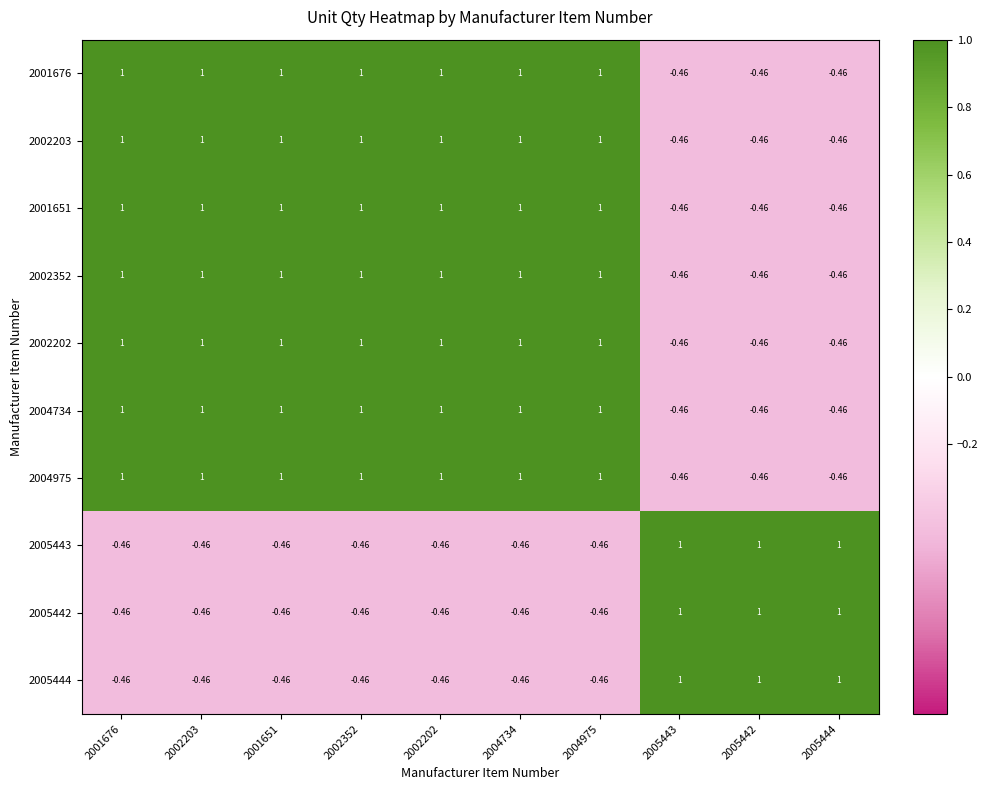

How many data points does each series have?

10